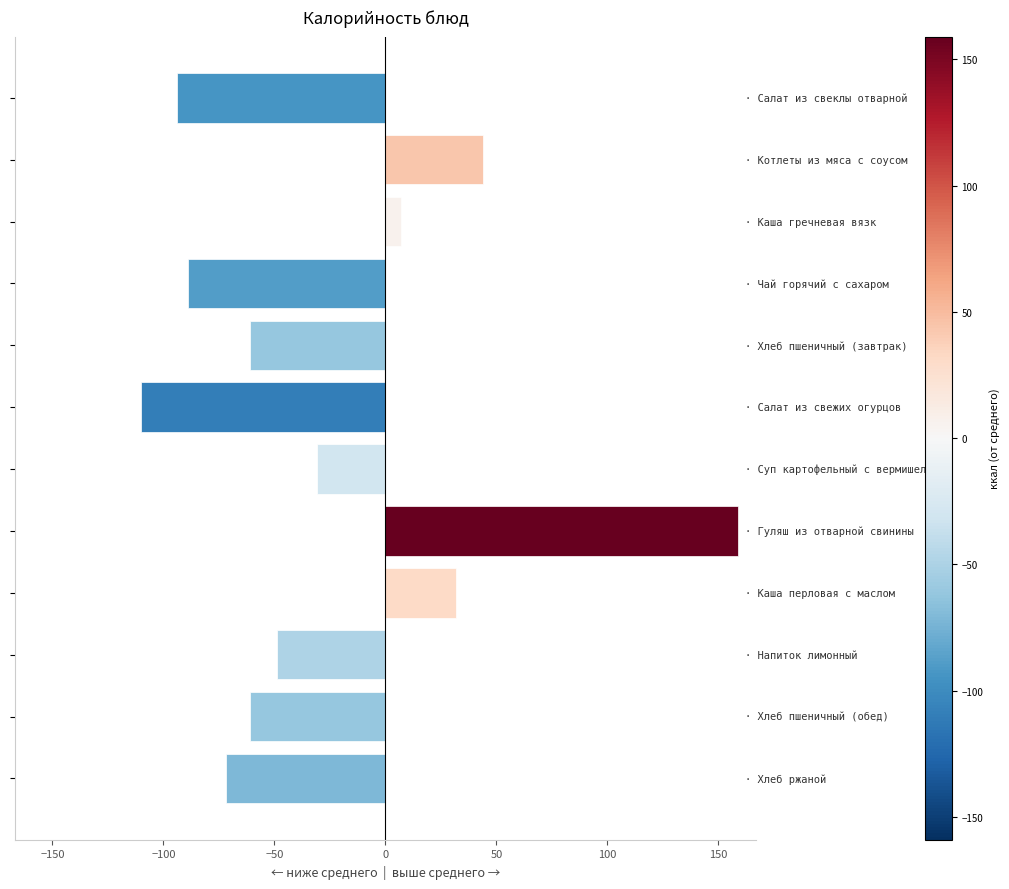

Does the chart contain any negative values?

Yes